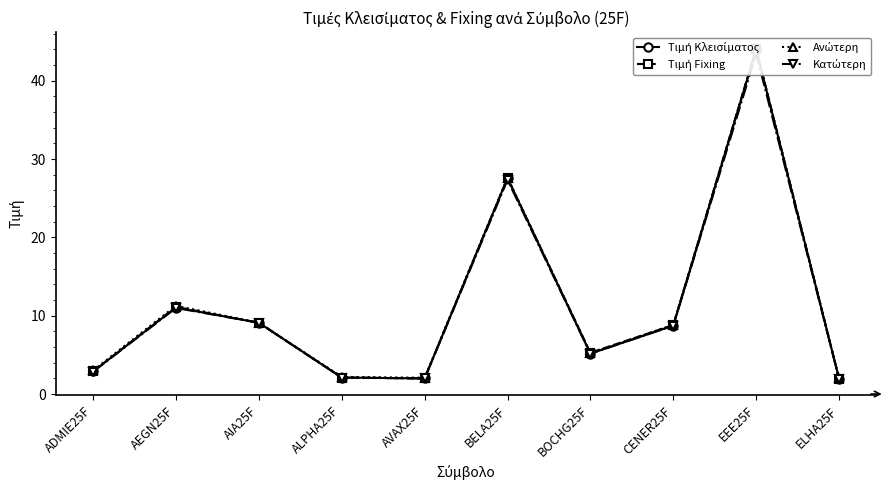

Which series has the widest spread of values?

Τιμή Fixing